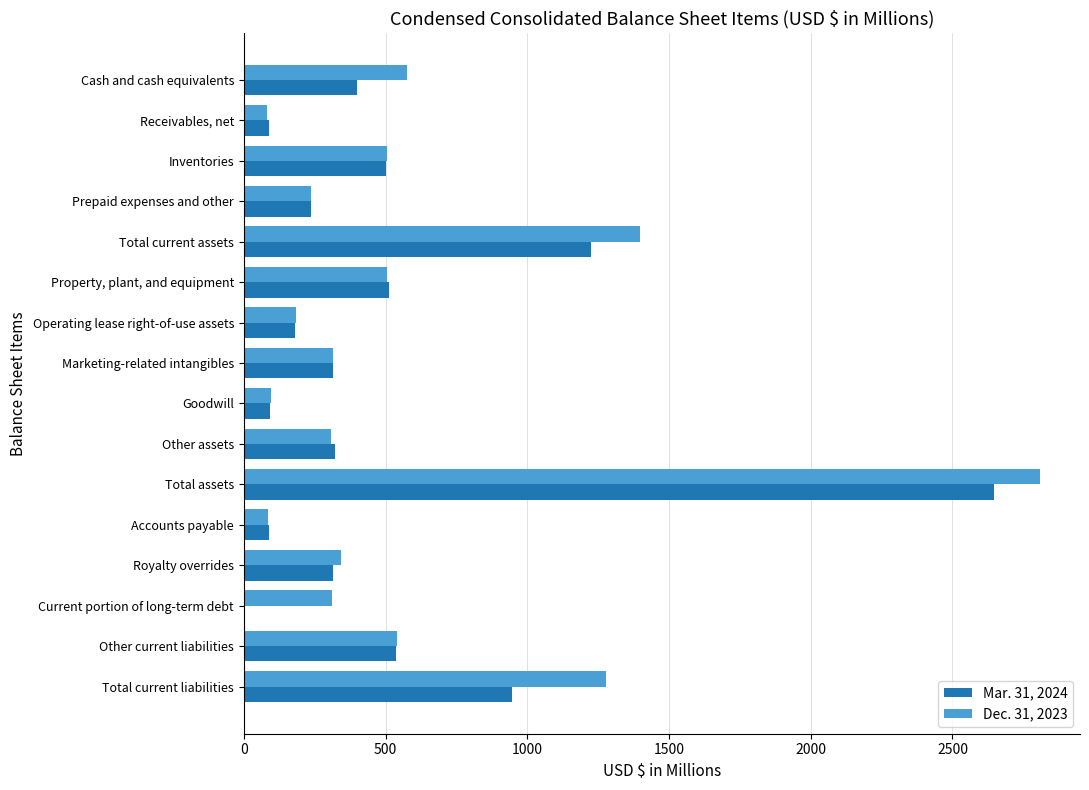

True or false: Dec. 31, 2023 has a value of 95.4 at Goodwill.

True